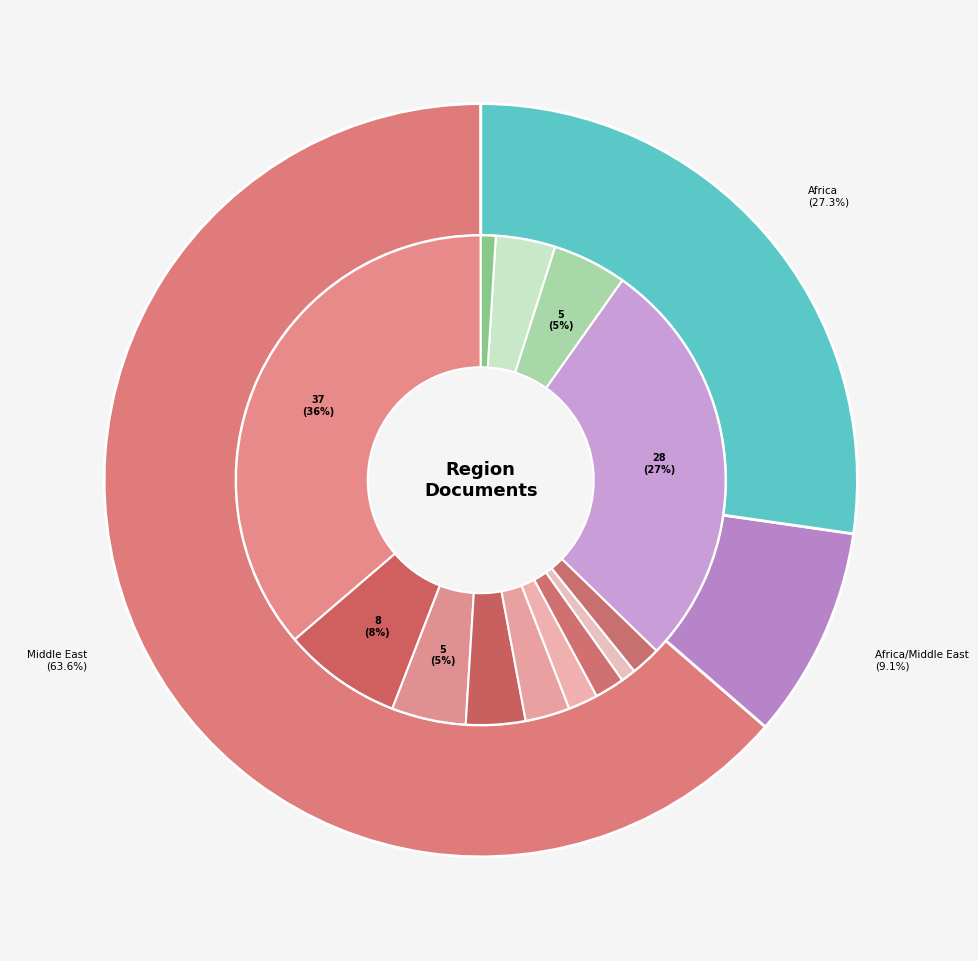

To the nearest percent, what is the average slice percentage?

33%